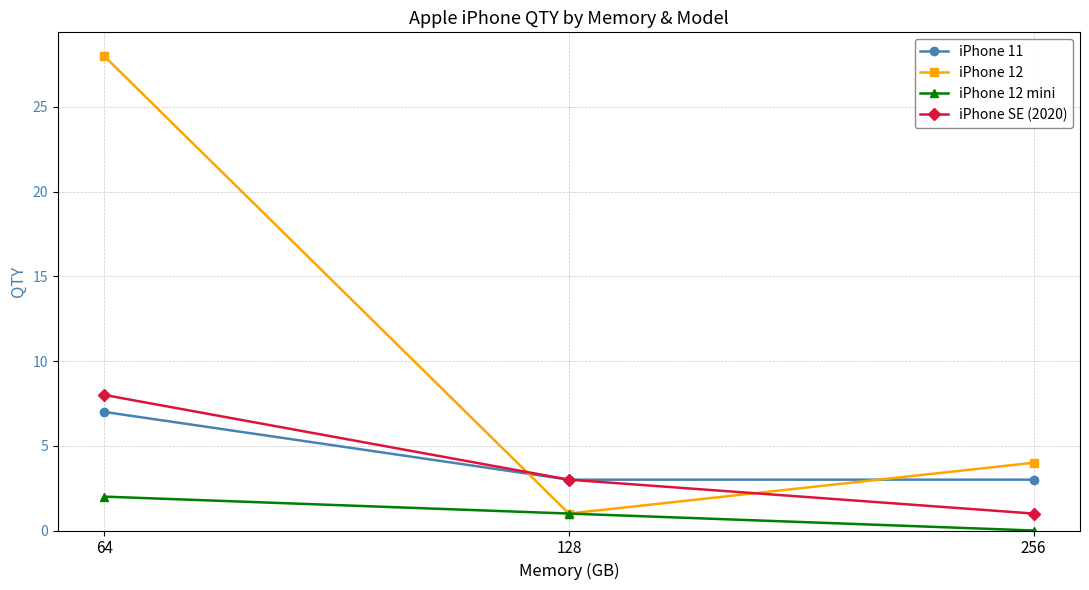

What are all the series names shown in the legend?

iPhone 11, iPhone 12, iPhone 12 mini, iPhone SE (2020)